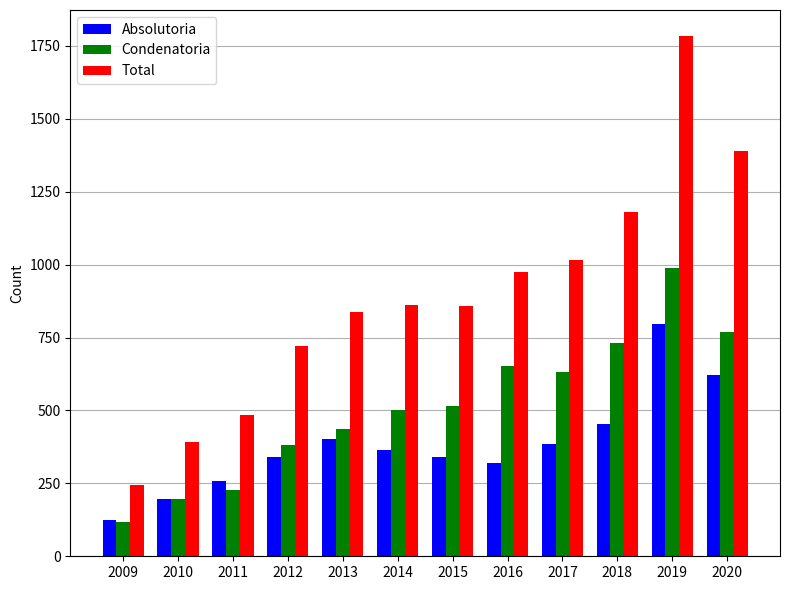

What is the difference between the second highest and minimum values in the Condenatoria series?

649